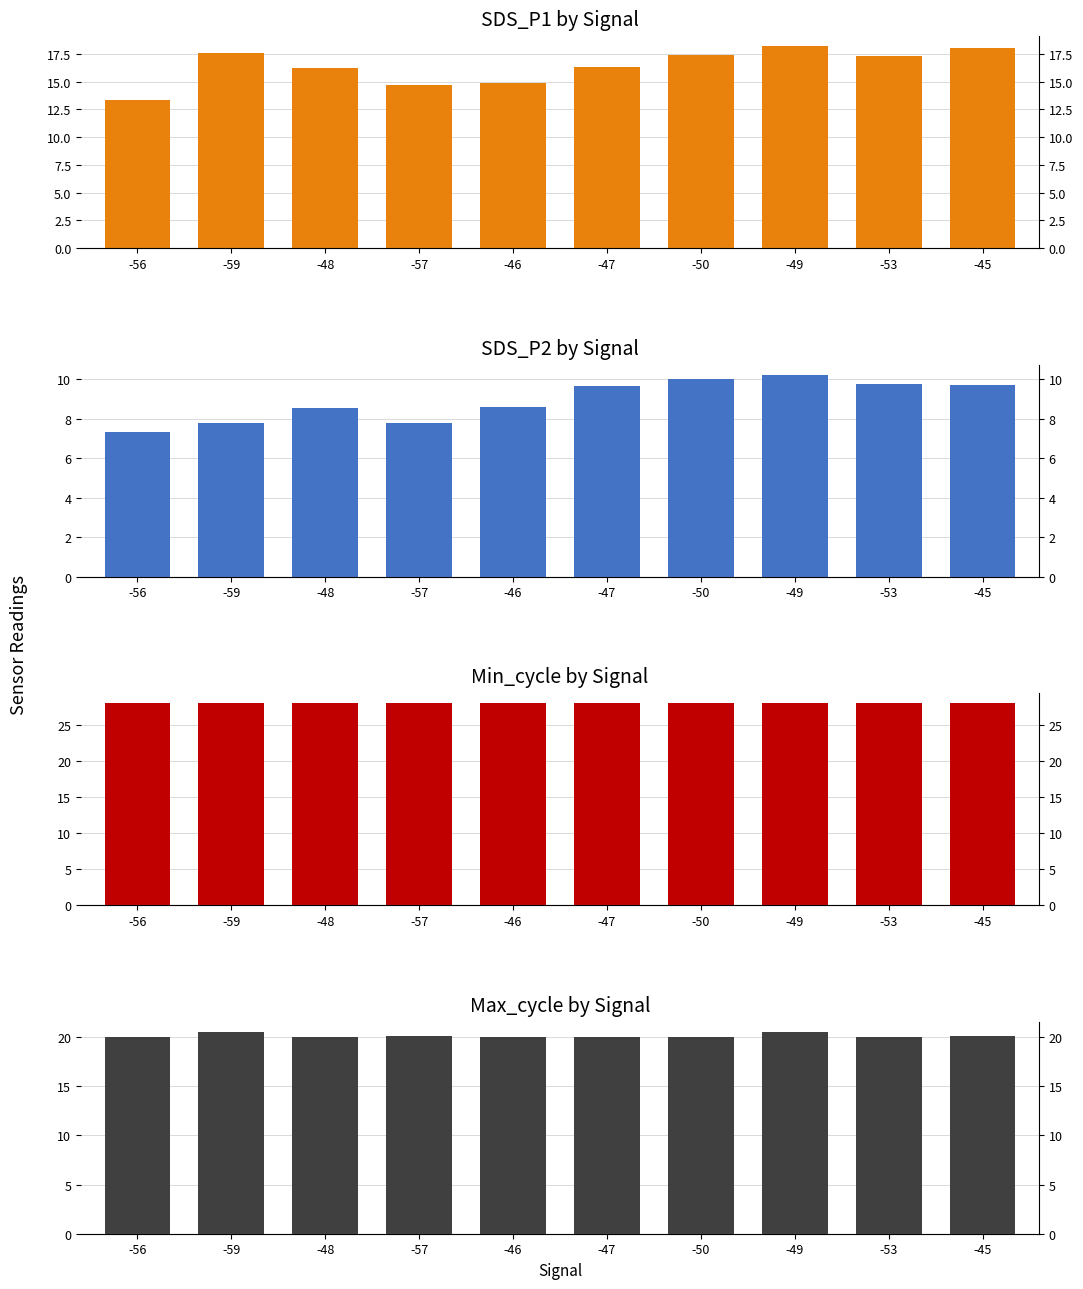

Reading left to right, what are all the values shown in this chart?

SDS_P1: 13.3	17.6	16.3	14.7	14.9	16.3	17.4	18.2	17.3	18.1
SDS_P2: 7.3	7.8	8.5	7.8	8.6	9.7	10.0	10.2	9.8	9.7
Min_cycle_k: 28.0	28.0	28.0	28.0	28.0	28.0	28.0	28.0	28.0	28.0
Max_cycle_k: 20.0	20.5	20.0	20.1	20.1	20.0	20.0	20.5	20.1	20.1